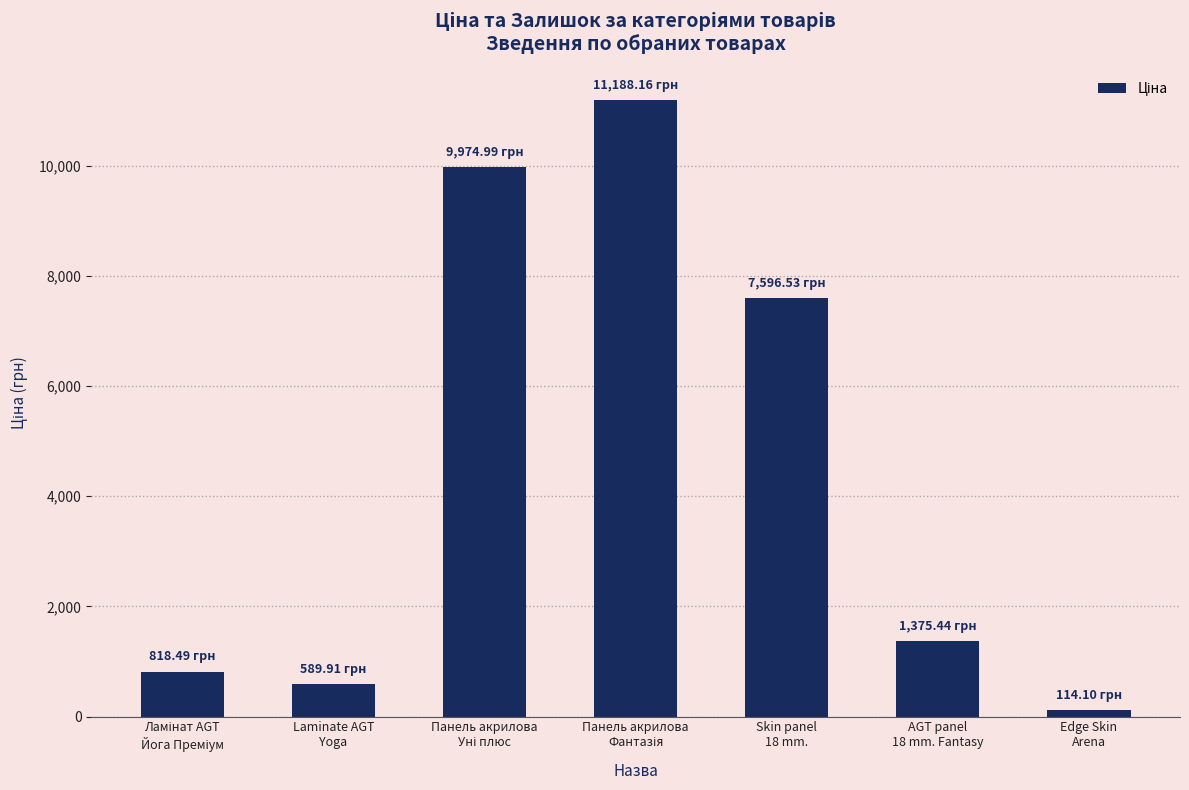

What is the average value?

4522.5